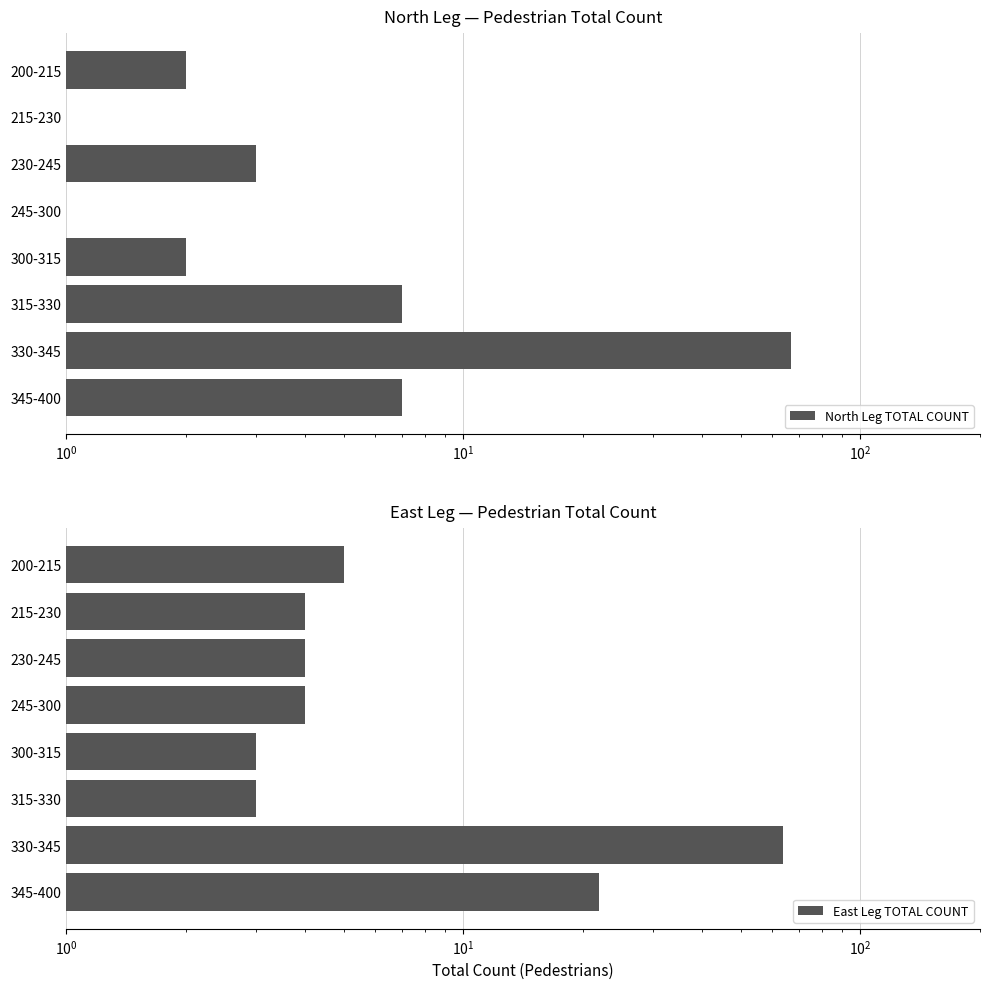

What is the sum of all North Leg TOTAL COUNT values?

89